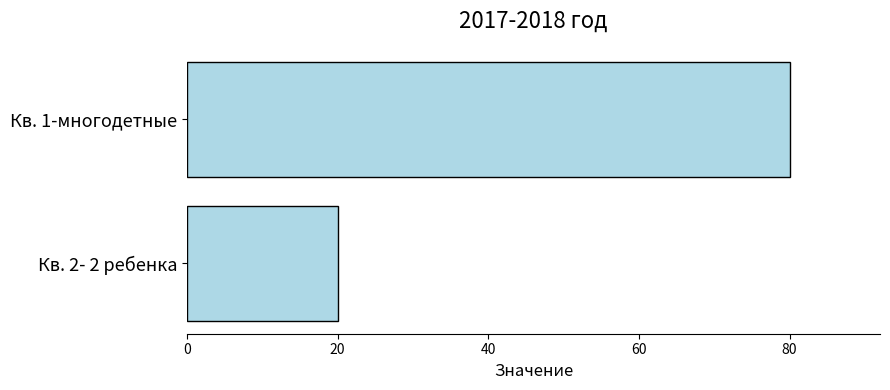

The value at Кв. 2- 2 ребенка is 27. True or false?

False